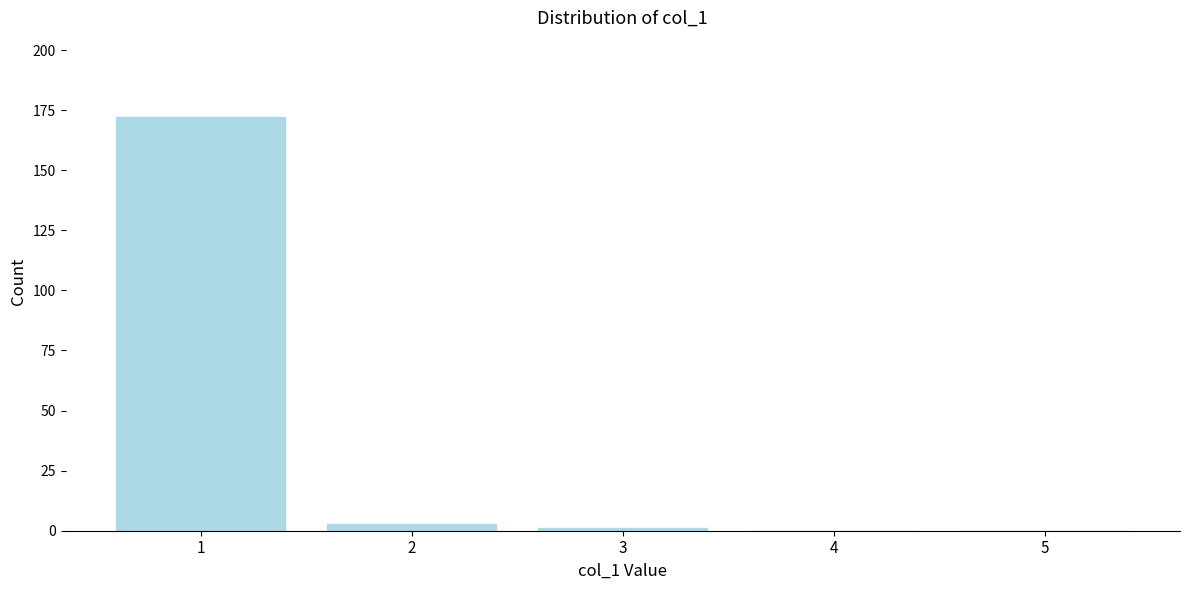

Reading left to right, what are all the values shown in this chart?

1=172	2=3	3=1	4=0	5=0